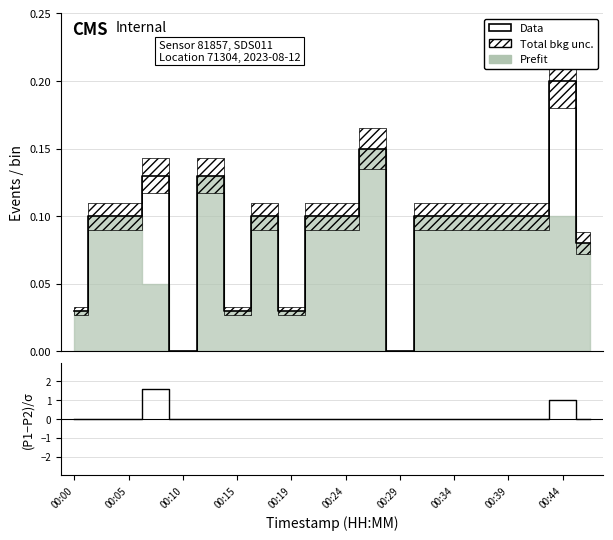

Between which two adjacent categories do Data and (P1-P2)/σ first intersect?

00:10 and 00:15